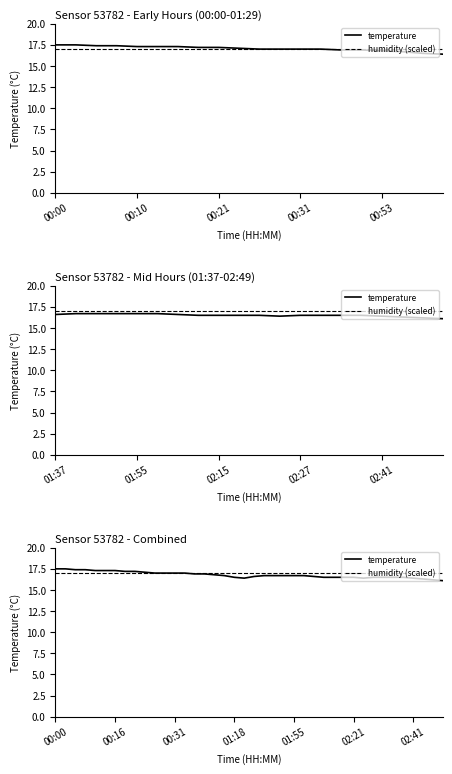

Reading right to left, transcribe all the data shown in this chart.

temperature: 16.1	16.2	16.3	16.4	16.5	16.5	16.5	16.5	16.4	16.5	16.5	16.5	16.5	16.6	16.7	16.7	16.7	16.7	16.7	16.6	16.4	16.5	16.7	16.8	16.9	16.9	17.0	17.0	17.0	17.0	17.1	17.2	17.2	17.3	17.3	17.3	17.4	17.4	17.5	17.5
humidity (scaled): 17.0	17.0	17.0	17.0	17.0	17.0	17.0	17.0	17.0	17.0	17.0	17.0	17.0	17.0	17.0	17.0	17.0	17.0	17.0	17.0	17.0	17.0	17.0	17.0	17.0	17.0	17.0	17.0	17.0	17.0	17.0	17.0	17.0	17.0	17.0	17.0	17.0	17.0	17.0	17.0